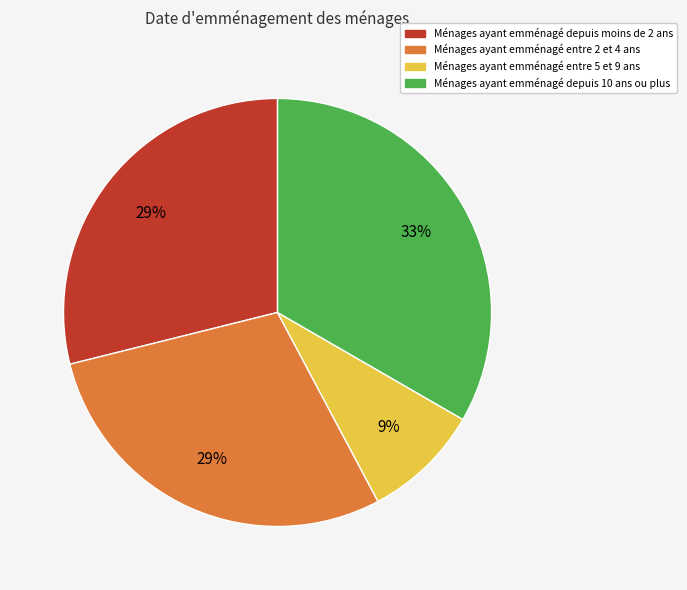

Which has a higher value, Ménages ayant emménagé entre 2 et 4 ans or Ménages ayant emménagé depuis 10 ans ou plus?

Ménages ayant emménagé depuis 10 ans ou plus